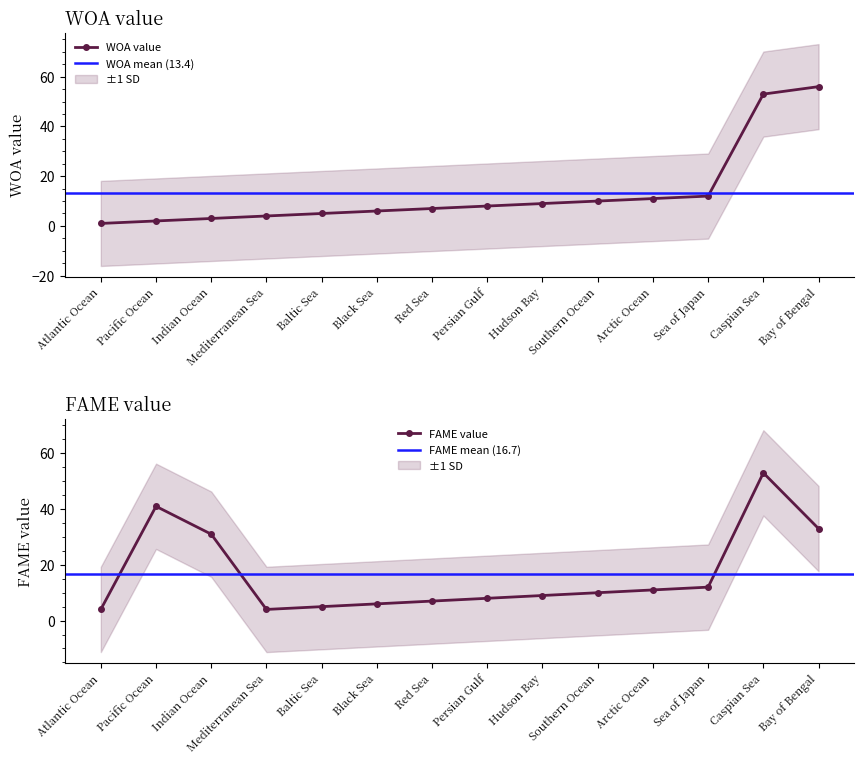

What is the label of the 9th point from the right?

Black Sea